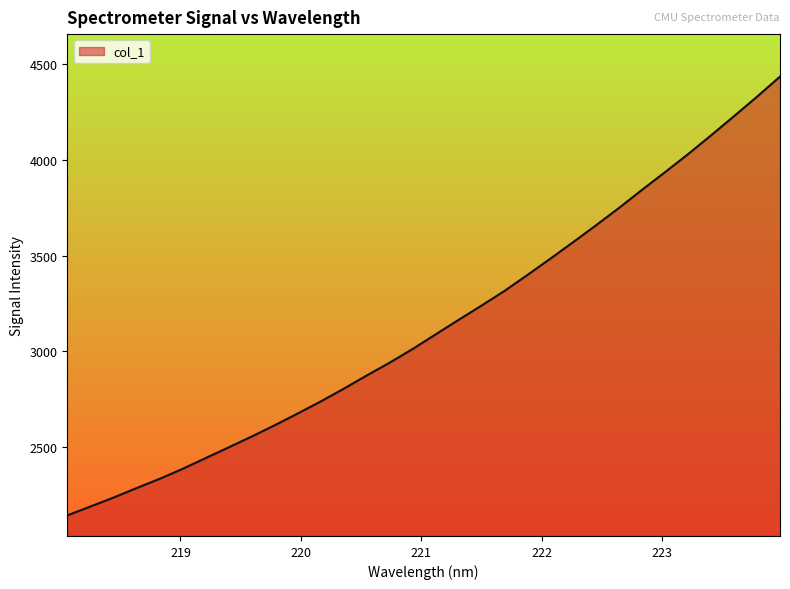

What is the difference between the maximum and minimum values?

2289.6